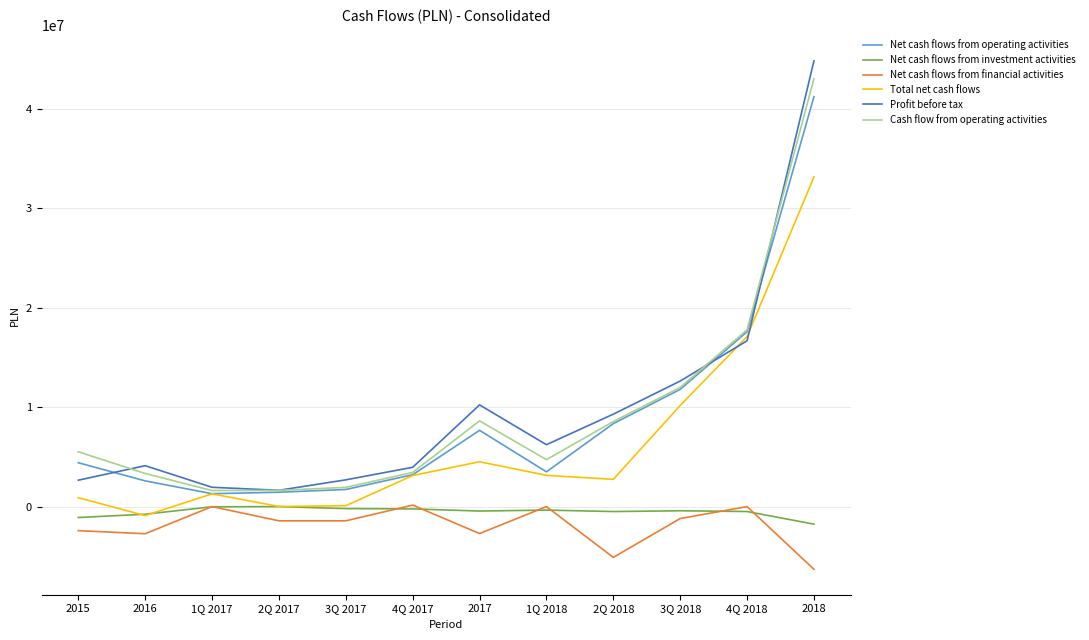

The value of Net cash flows from operating activities at 2Q 2018 is 8350503. True or false?

True